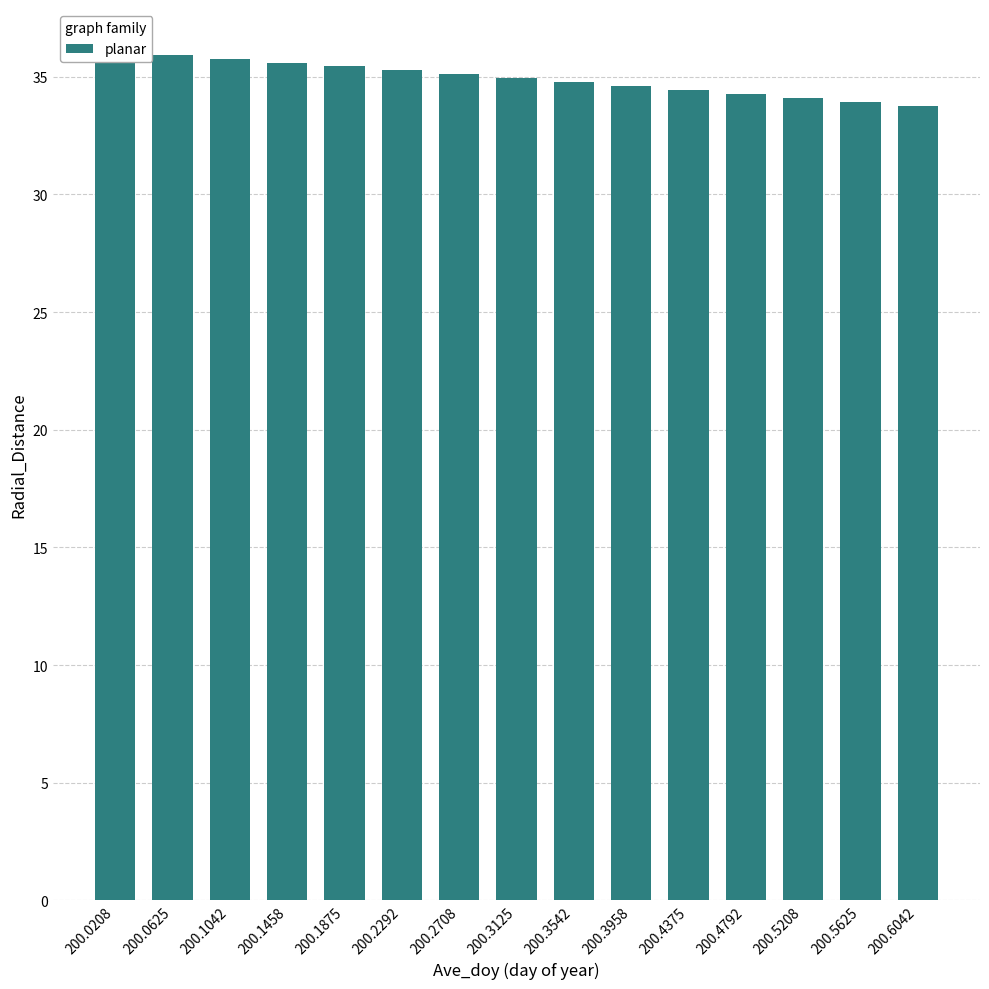

What is the change in value from 200.1458 to 200.6042?

-1.8